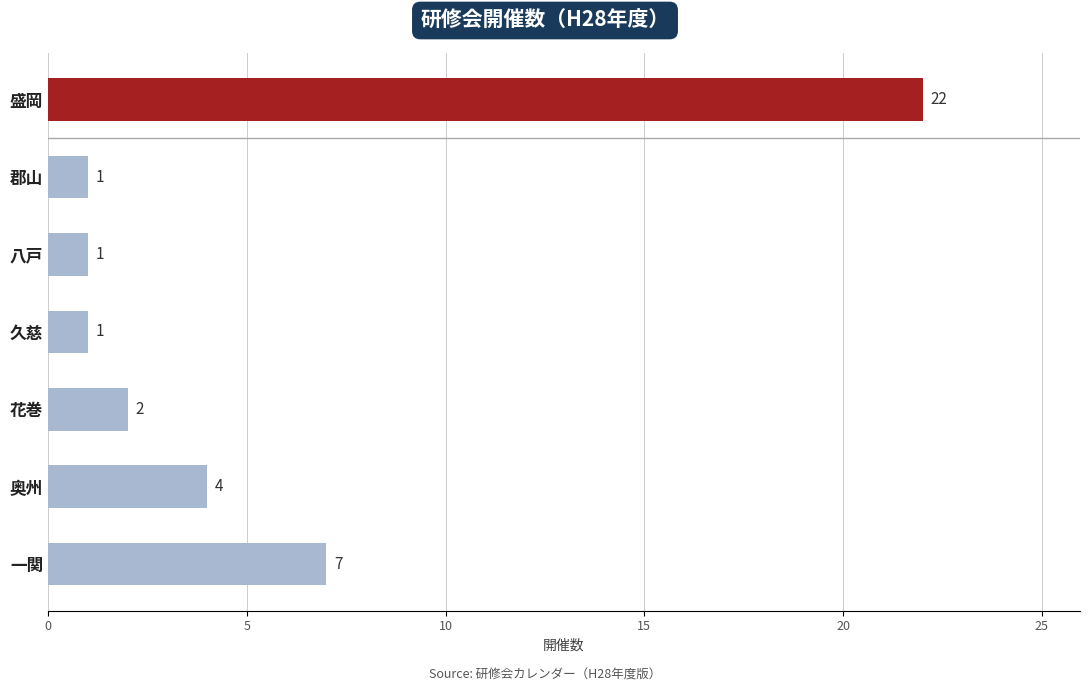

What is the smallest value displayed?

1